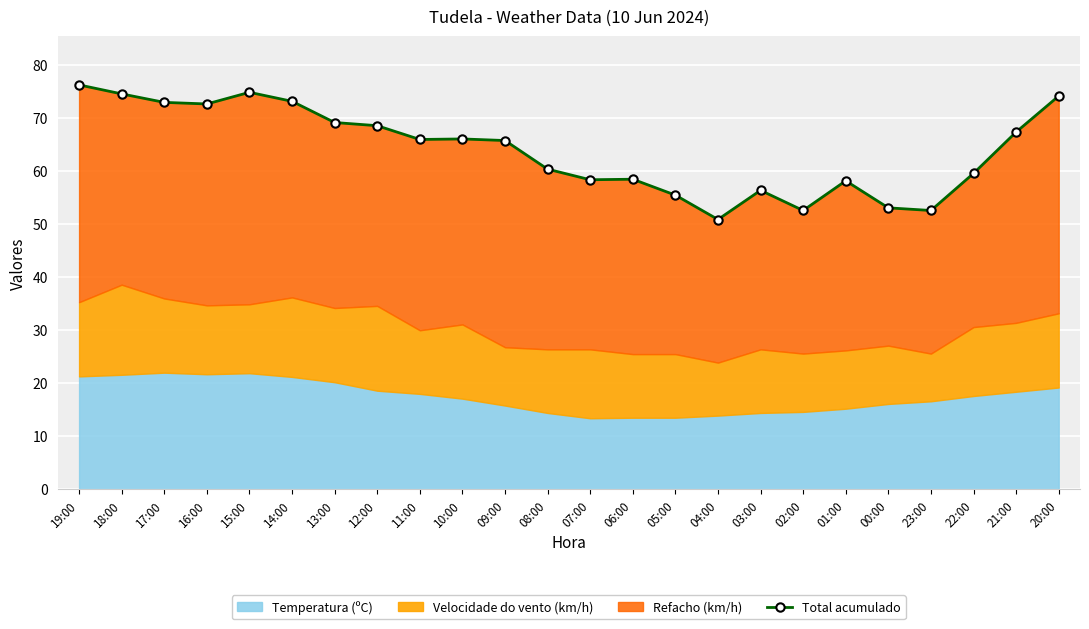

What is the maximum value shown in the chart?

76.3